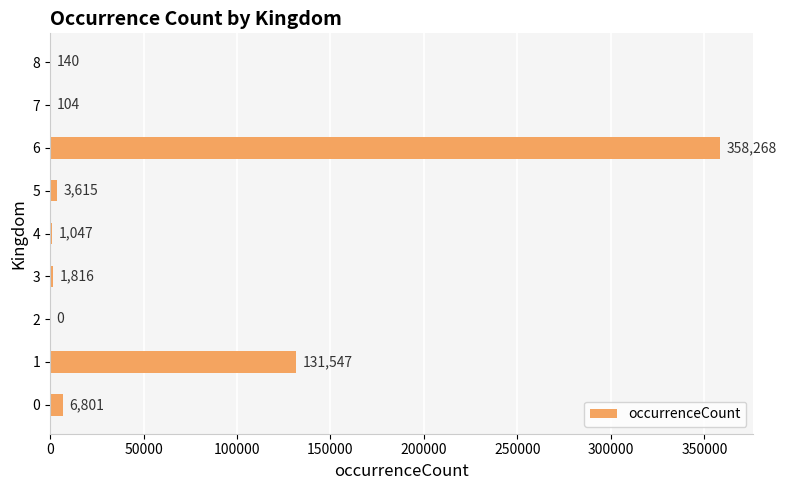

Reading bottom to top, what are all the values shown in this chart?

0=6801	1=131547	2=0	3=1816	4=1047	5=3615	6=358268	7=104	8=140